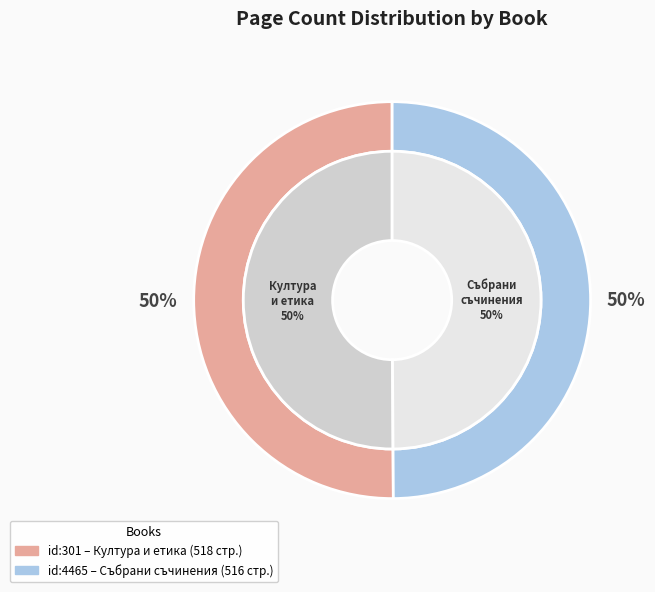

How many segments does this pie chart have?

2